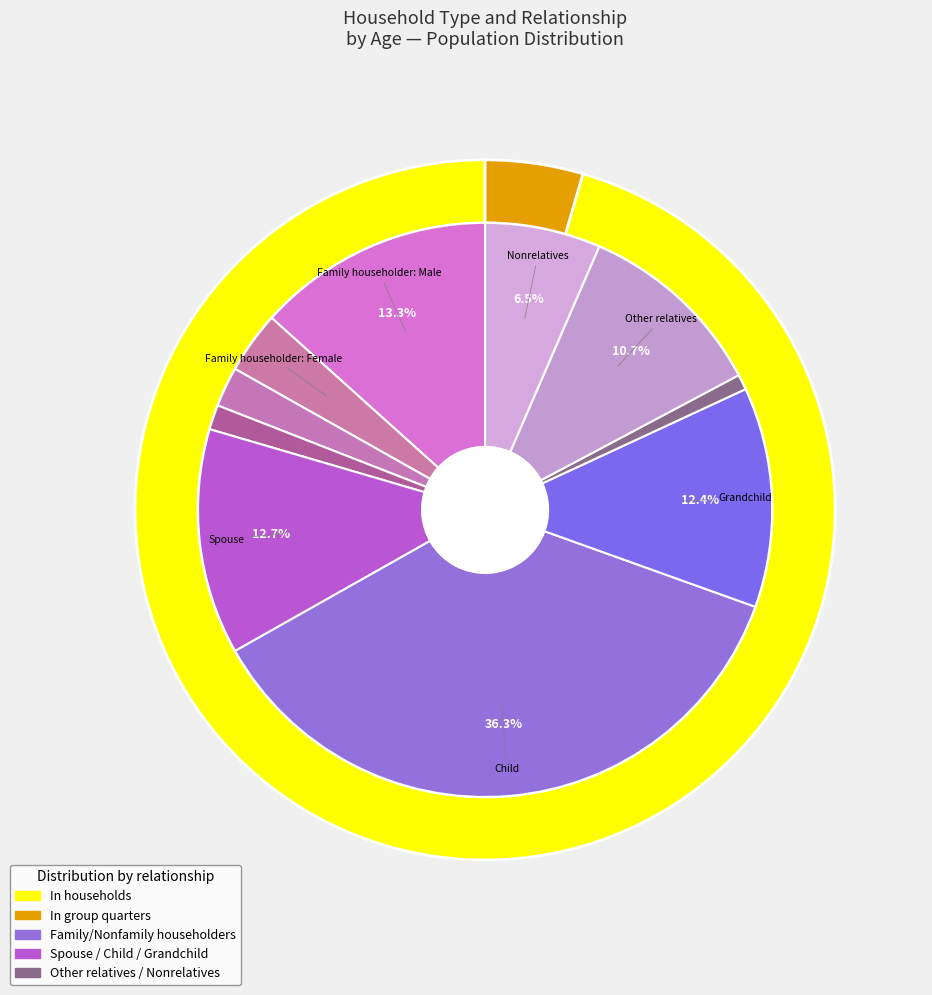

What percentage is the Parent slice, to the nearest percent?

1%